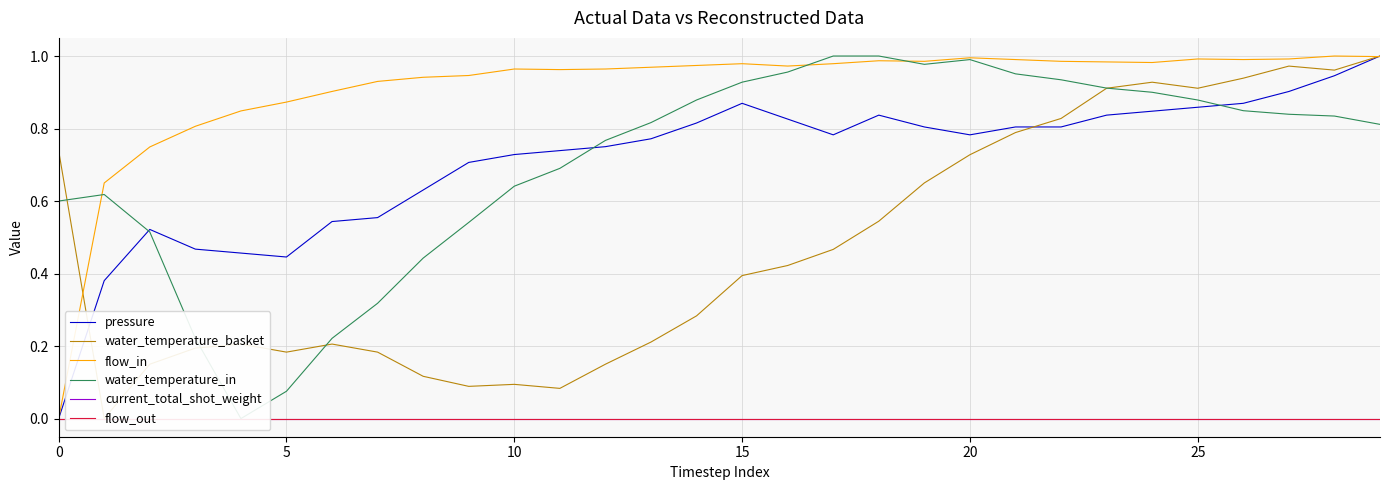

Which series has the largest total across all categories?

flow_in